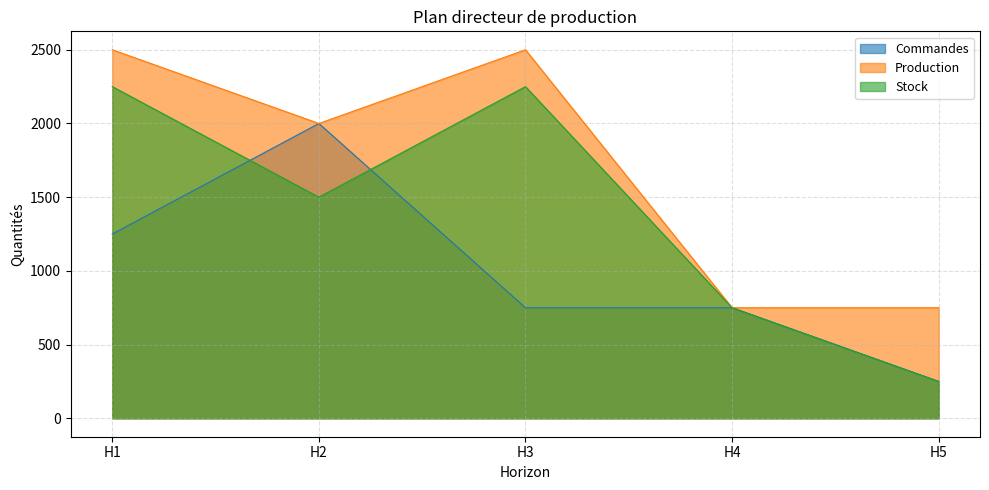

Rank the series by their average value, from lowest to highest.

Commandes, Stock, Production